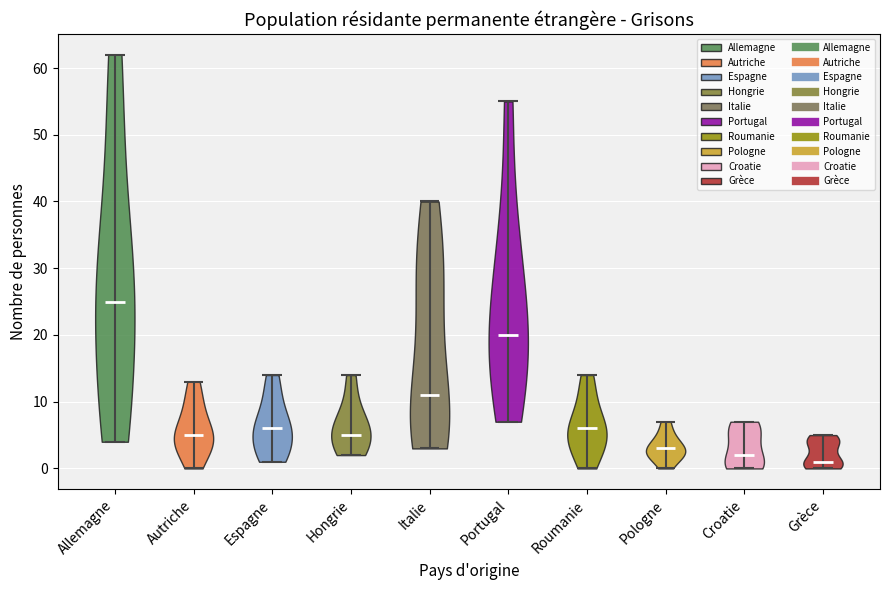

Where does the median line of the violin for Roumanie sit on the y-axis? The values are not printed on the chart, so give them approximately, as read against the axis.

6